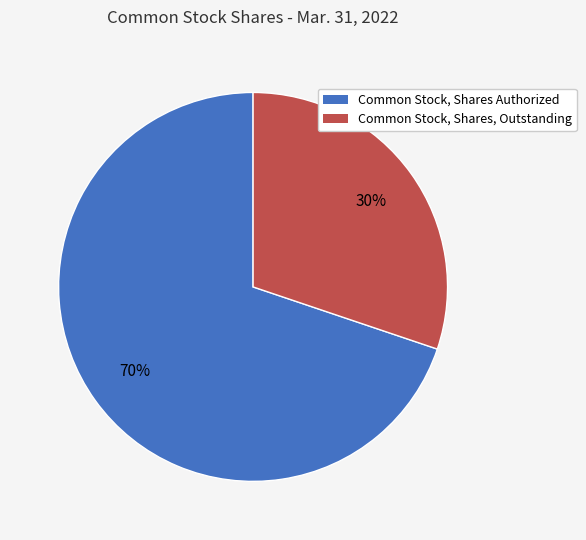

Do Common Stock, Shares Authorized and Common Stock, Shares, Outstanding together represent more than half of the pie?

Yes